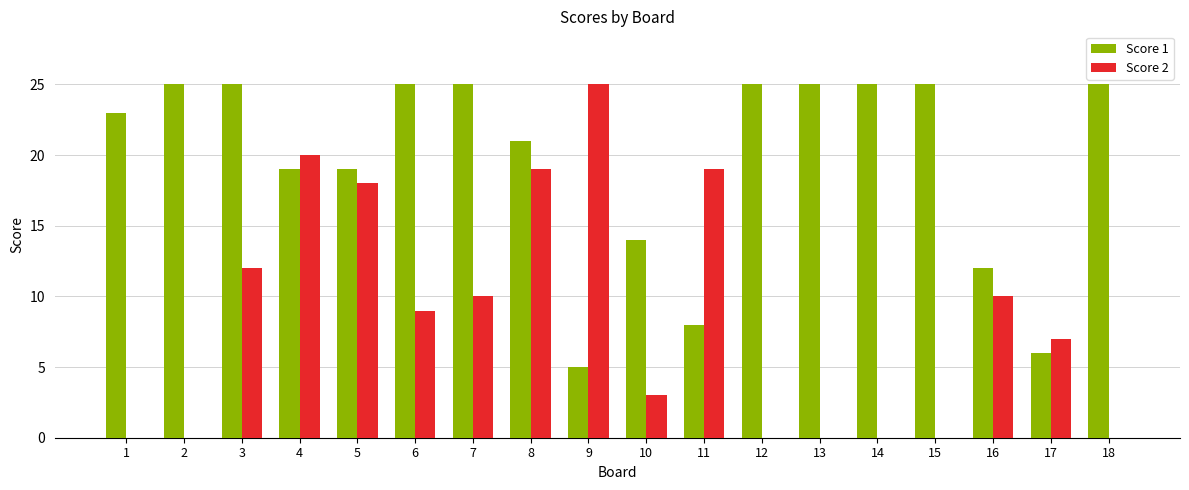

At which label is Score 1 closest to 15?

10